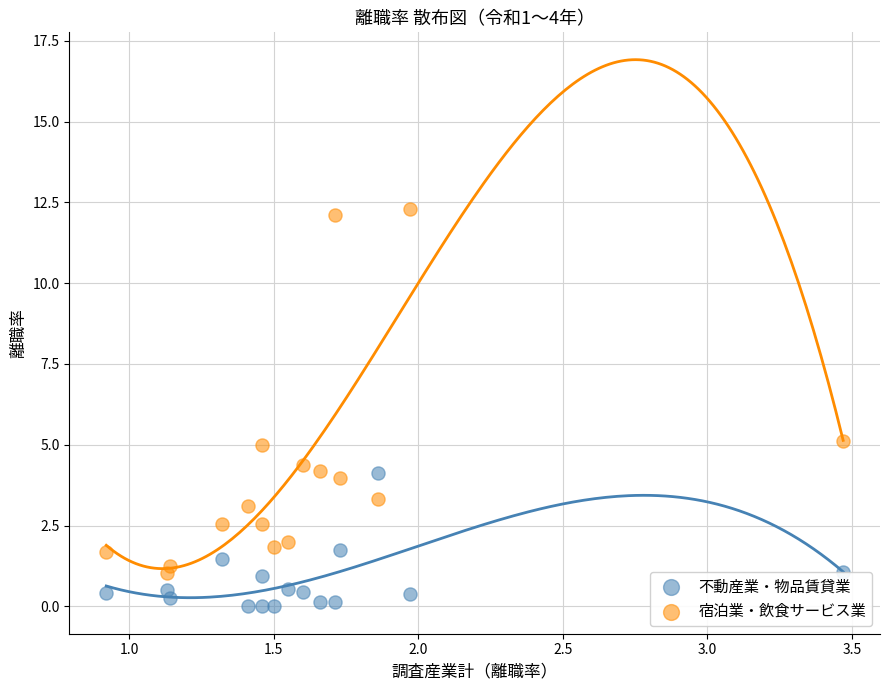

Across all data points, what is the range of X values (max minus min)?

2.6